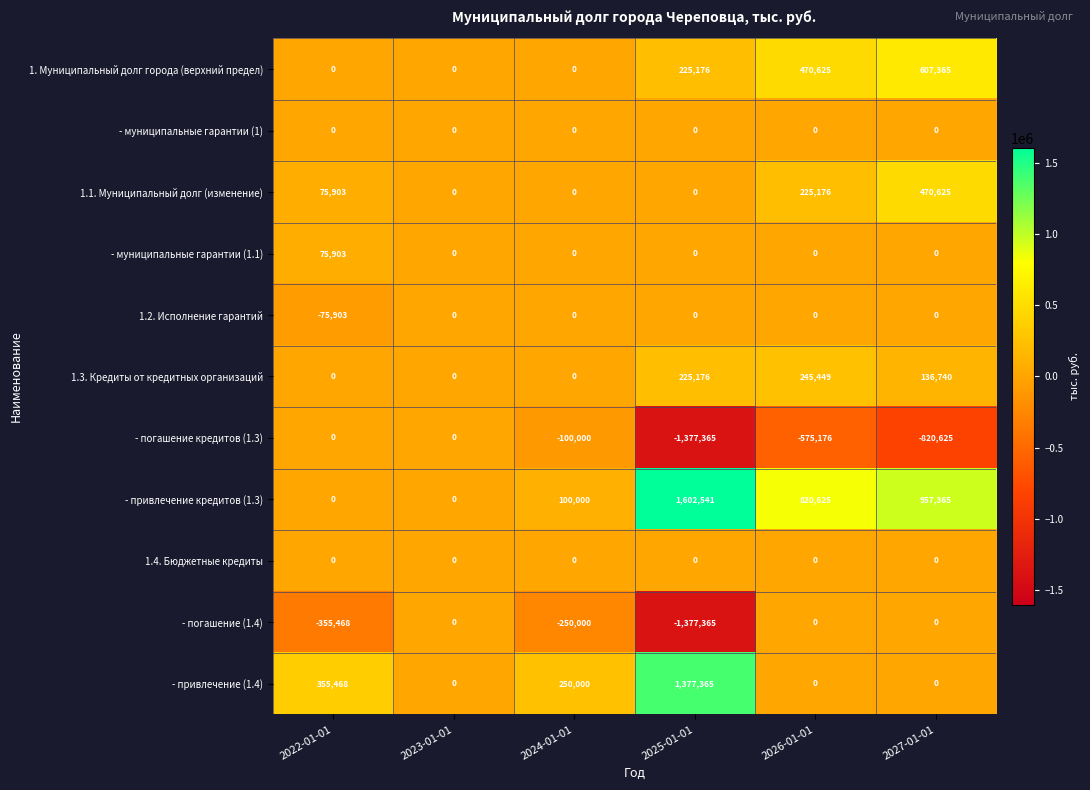

At which category does the chart reach its minimum across all series?

2025-01-01